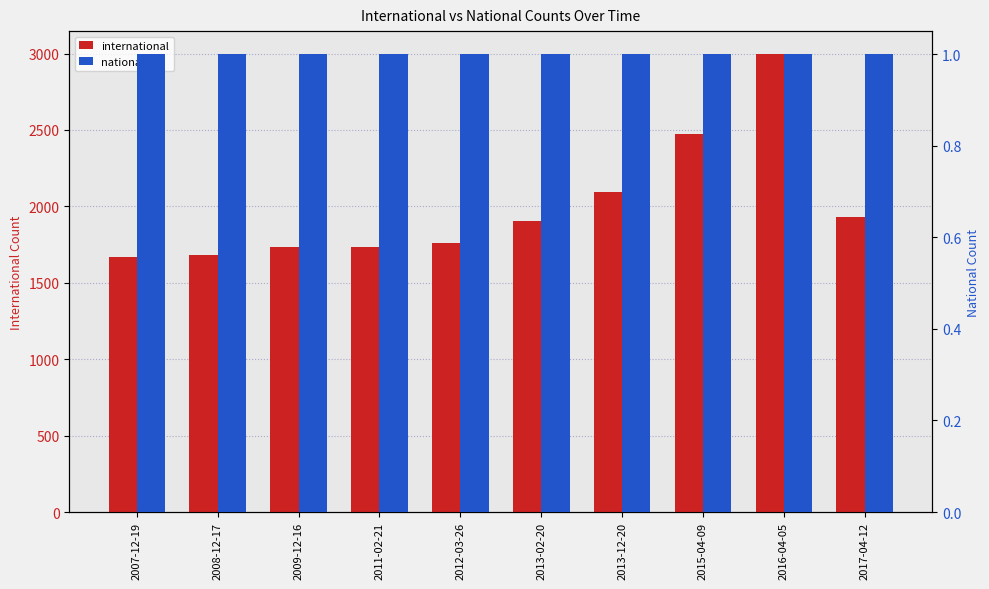

Which series changed the most between 2007-12-19 and 2009-12-16?

international